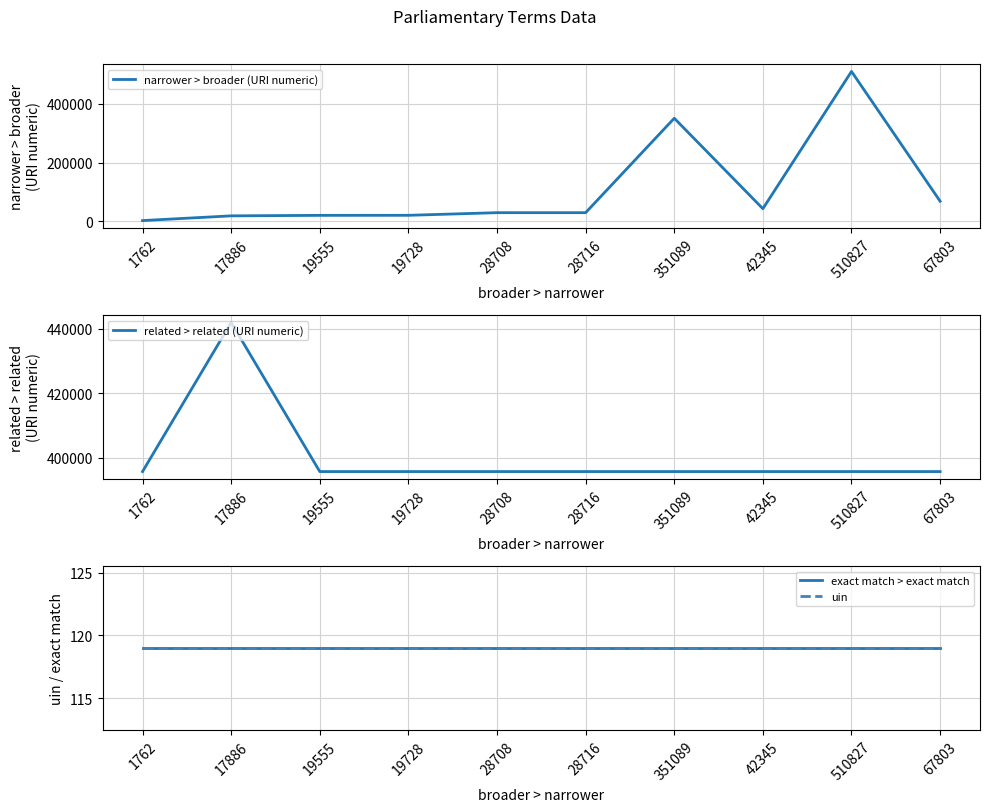

What is the total value across all series at 1762?

397777